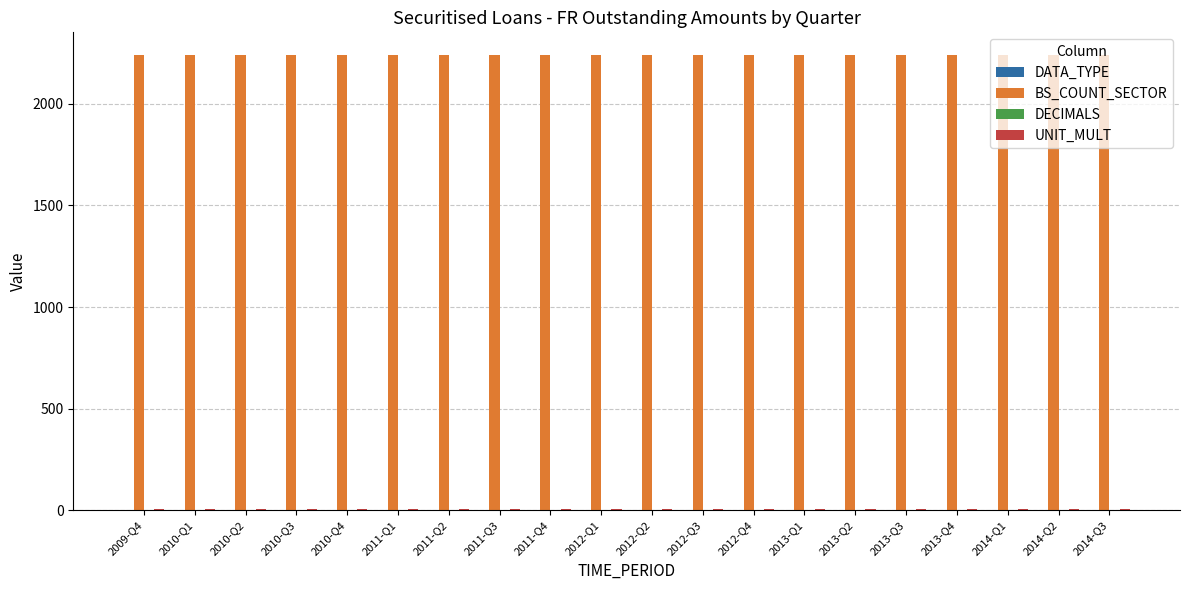

What is the greatest value displayed?

2240